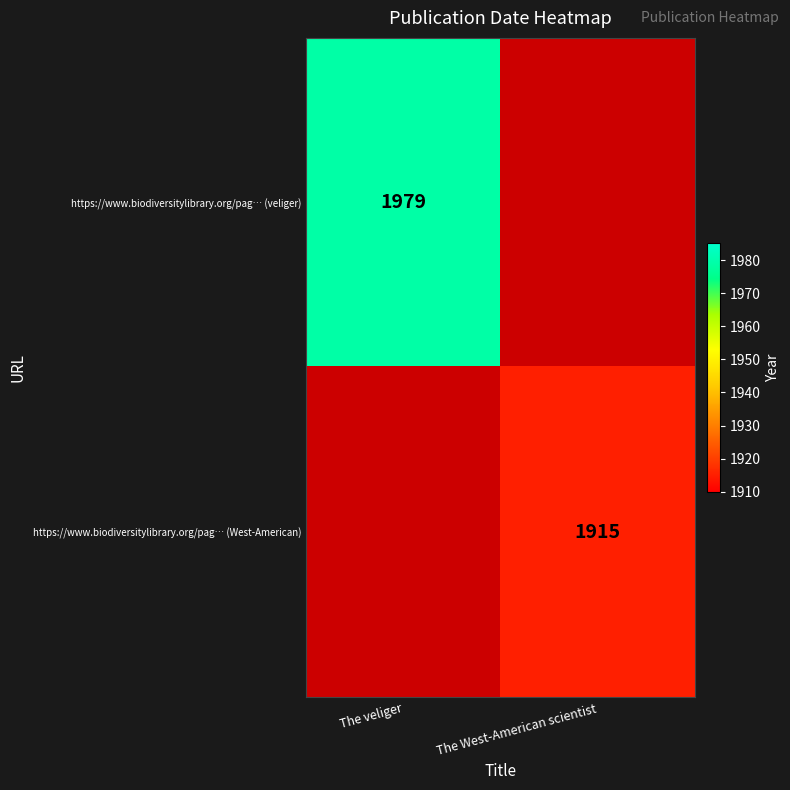

The value of https://www.biodiversitylibrary.org/pag… (veliger) at The veliger is 1979. True or false?

True